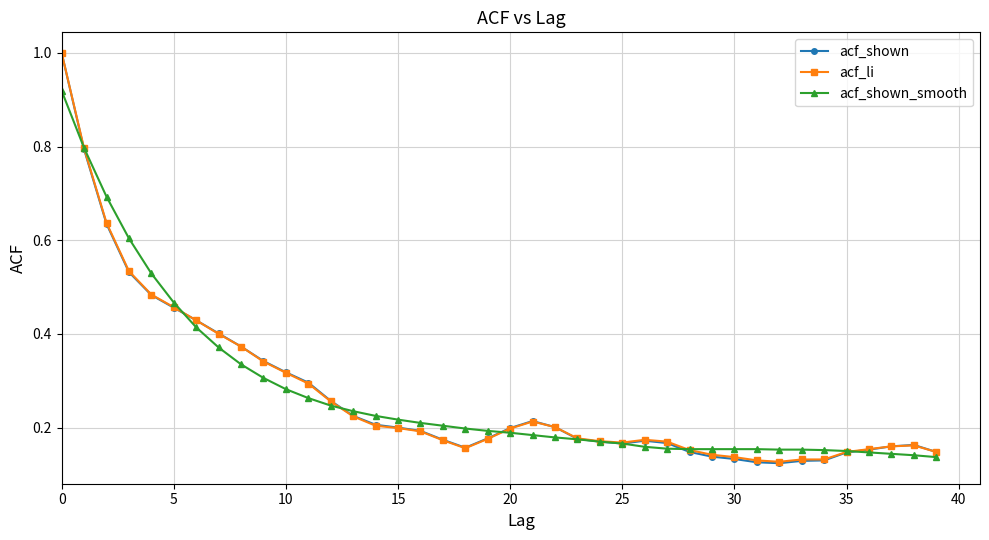

Is this an area chart (filled region under the line)?

No